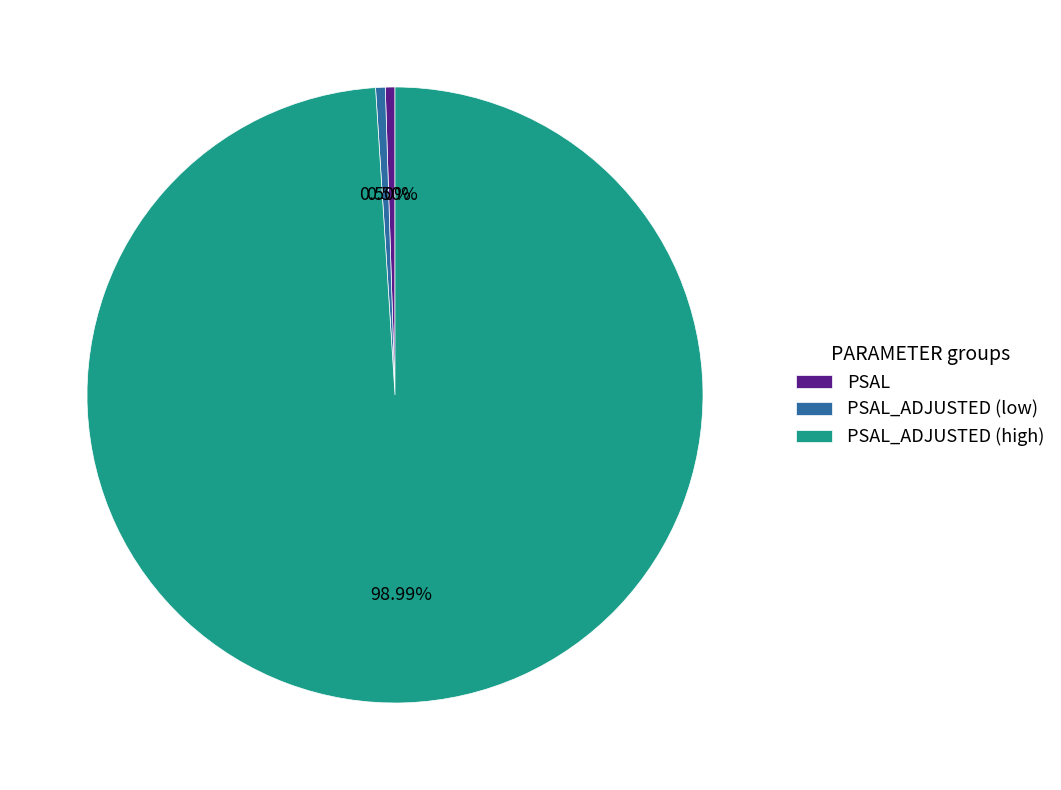

Combined, do PSAL_ADJUSTED (high) and PSAL_ADJUSTED (low) account for over 50%?

Yes